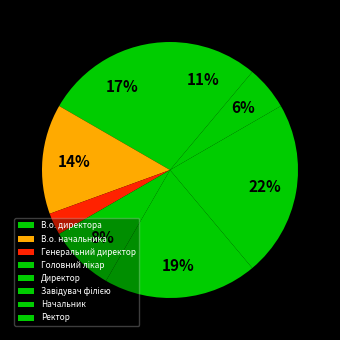

What is the ratio of the value at В.о. директора to the value at Начальник?

3.0